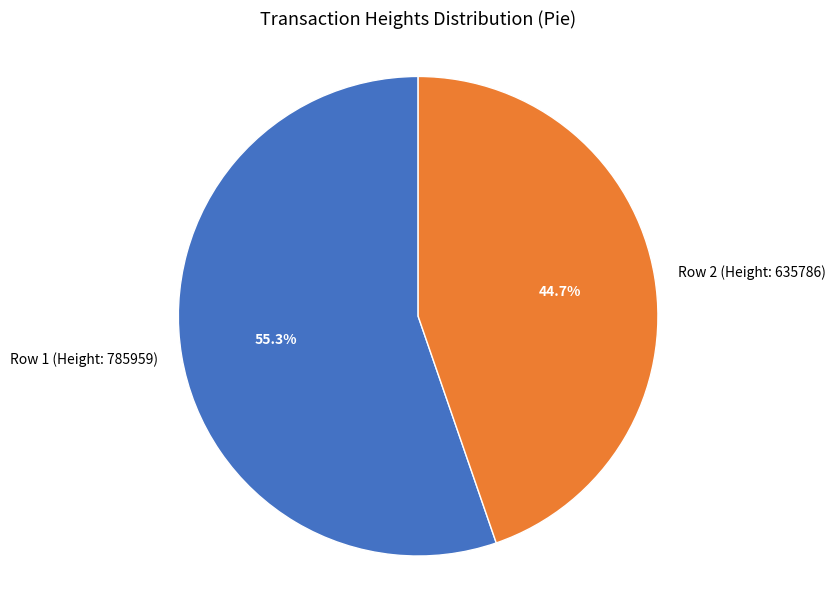

What percentage is NOT represented by Row 2 (Height: 635786)?

55.3%